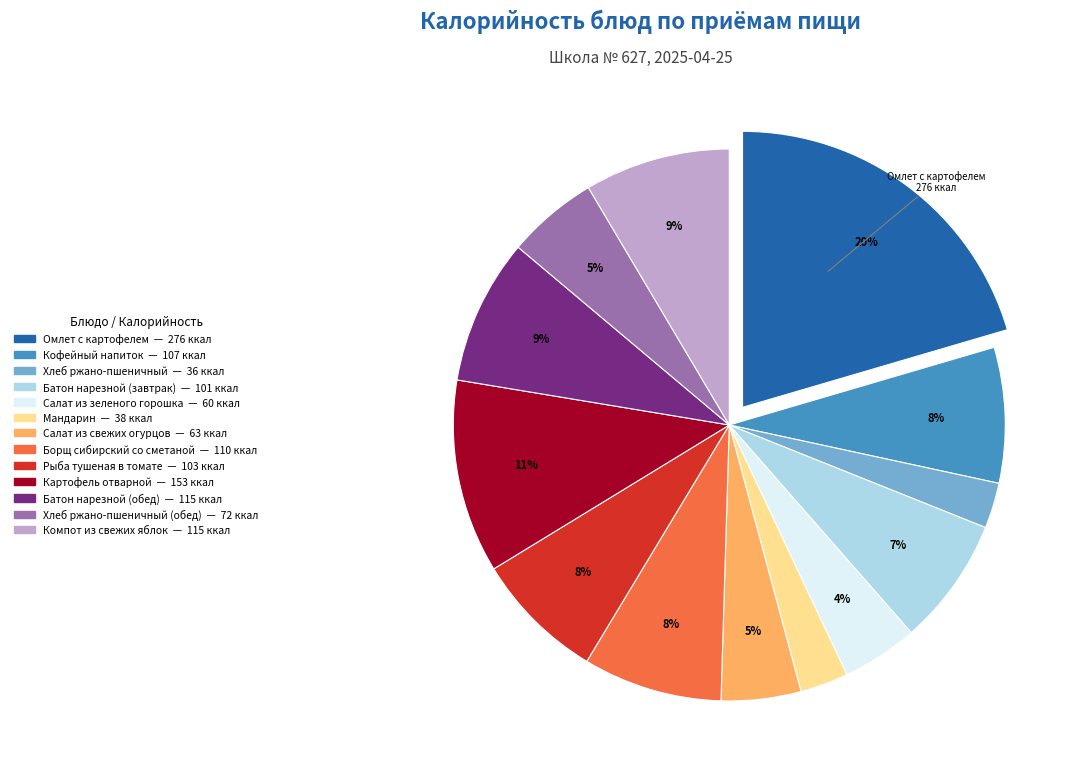

Does any single category account for the majority?

No